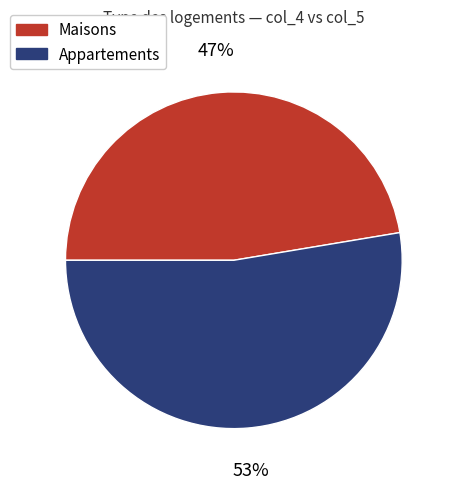

To the nearest percent, what portion does Maisons represent?

47%